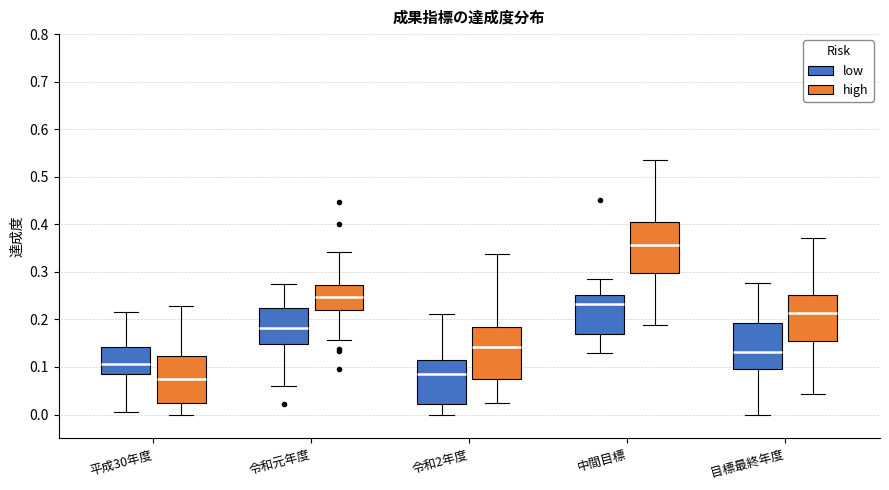

Reading left to right, transcribe this box plot: for each box, give where its median line is, the range the box spans, and where its two whiskers end, as read against the y-axis. The values are not printed on the chart, so give them approximately, as read against the axis.

平成30年度 (low): median 0.11, box 0.08 to 0.14, whiskers 0.01 to 0.21
平成30年度 (high): median 0.07, box 0.02 to 0.12, whiskers 0.00 to 0.23
令和元年度 (low): median 0.18, box 0.15 to 0.22, whiskers 0.06 to 0.27
令和元年度 (high): median 0.25, box 0.22 to 0.27, whiskers 0.16 to 0.34
令和2年度 (low): median 0.09, box 0.02 to 0.11, whiskers 0.00 to 0.21
令和2年度 (high): median 0.14, box 0.07 to 0.19, whiskers 0.02 to 0.34
中間目標 (low): median 0.23, box 0.17 to 0.25, whiskers 0.13 to 0.28
中間目標 (high): median 0.36, box 0.30 to 0.40, whiskers 0.19 to 0.54
目標最終年度 (low): median 0.13, box 0.10 to 0.19, whiskers 0.00 to 0.28
目標最終年度 (high): median 0.21, box 0.15 to 0.25, whiskers 0.04 to 0.37